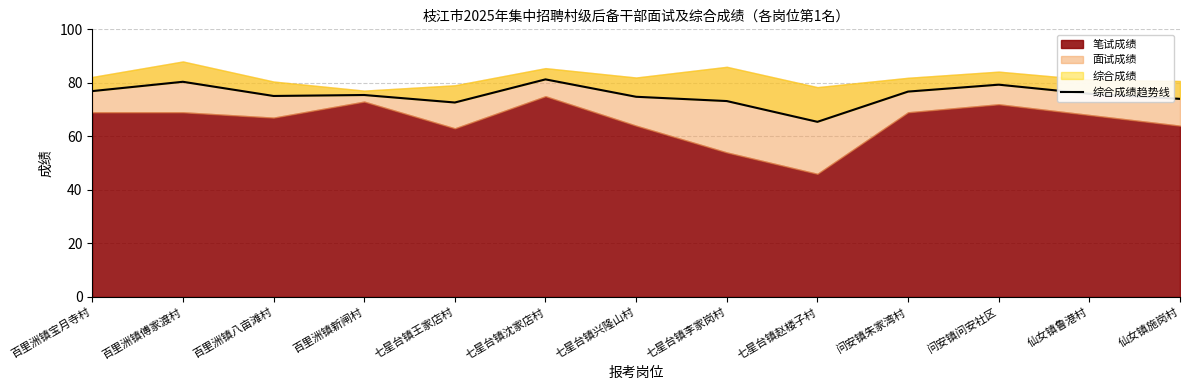

What is the difference between the values at 七星台镇兴隆山村 and 百里洲镇宝月寺村?

2.1